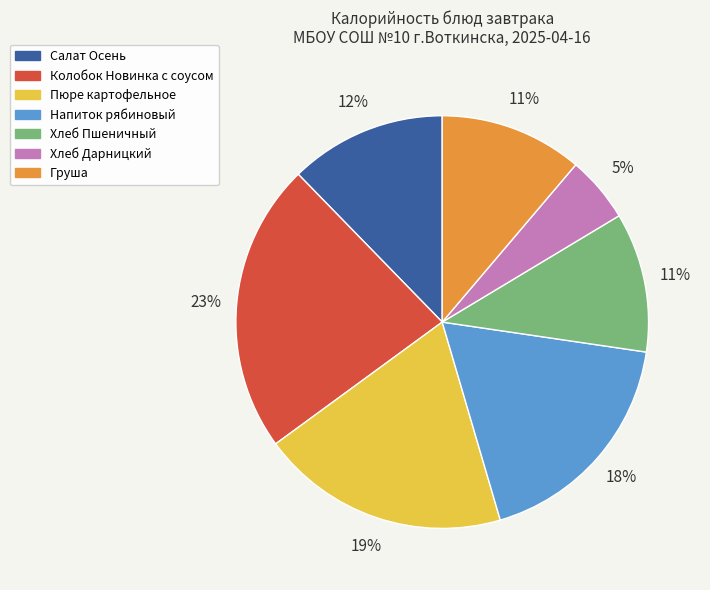

Which category has the smallest portion of the pie?

Хлеб Дарницкий